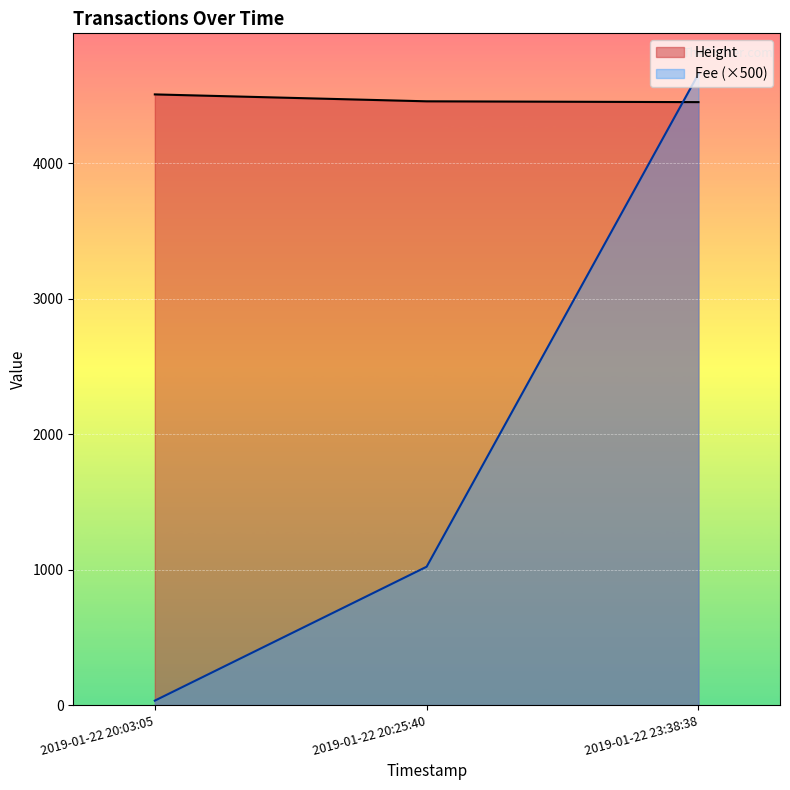

What is the spread (max minus min) of values at 2019-01-22 20:25:40?

3435.3